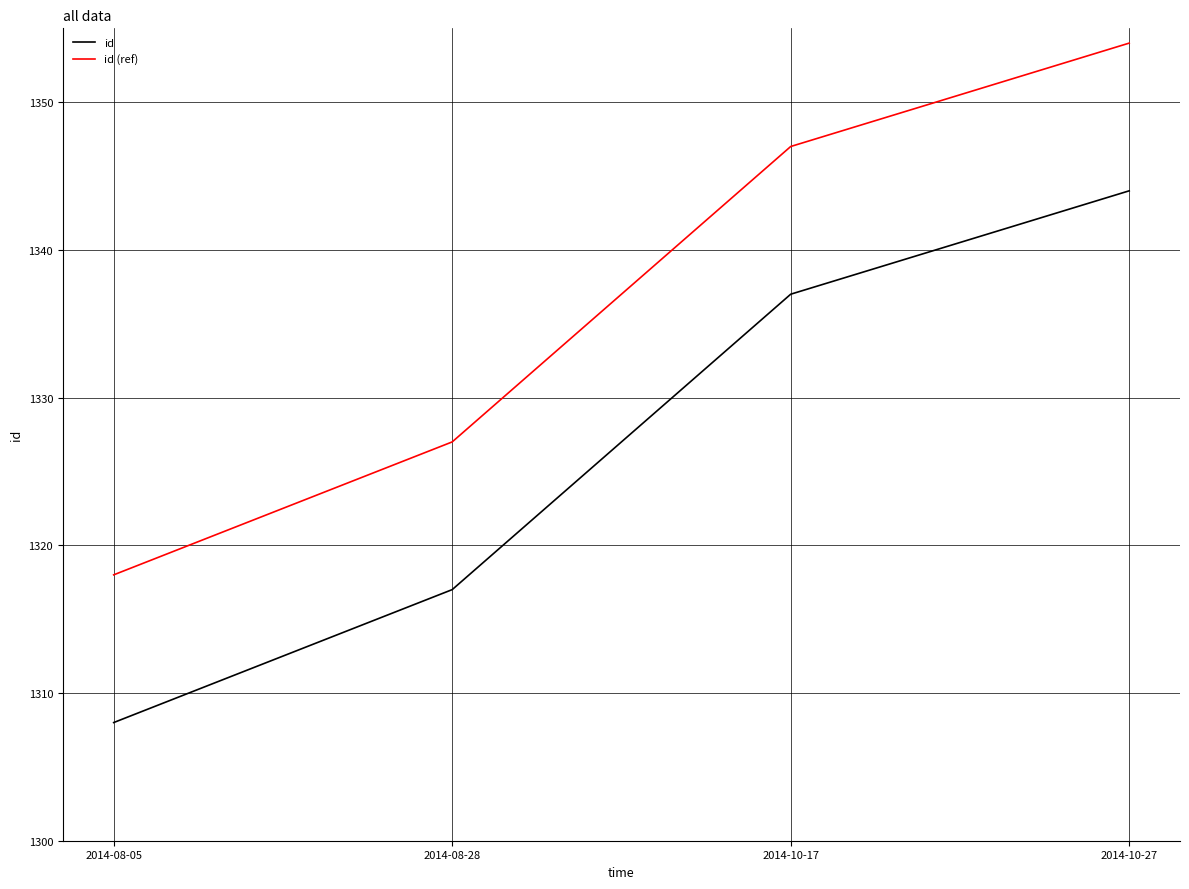

Does the chart display data point markers on the line(s)?

No